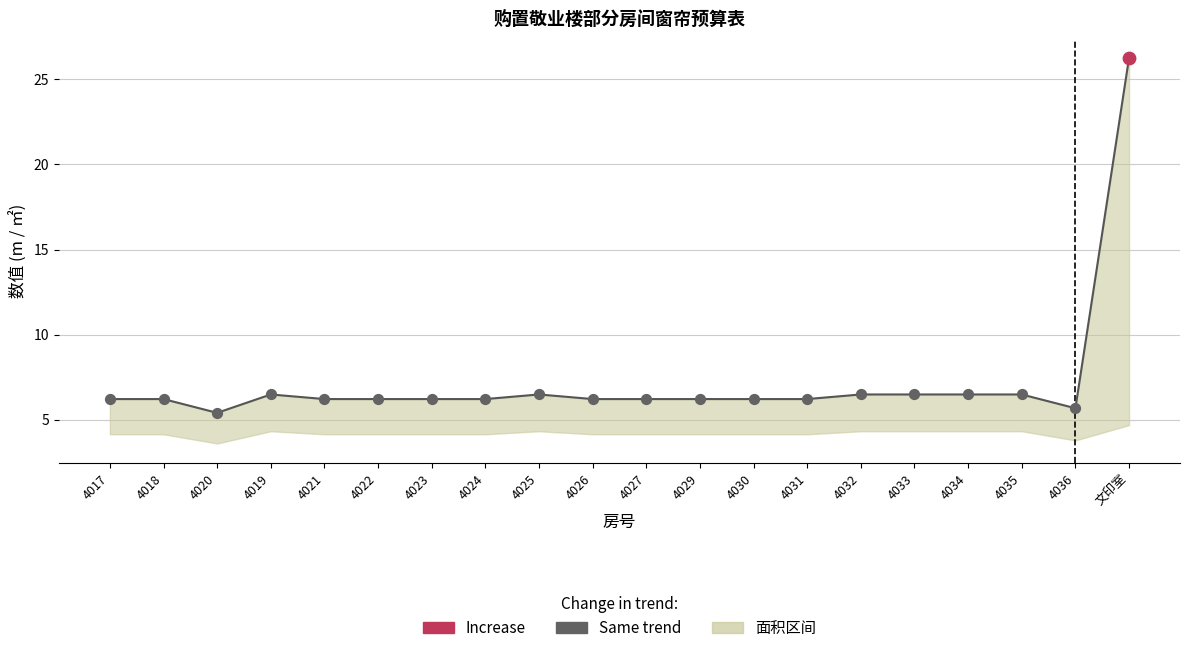

At how many categories does at least one series exceed 17?

1